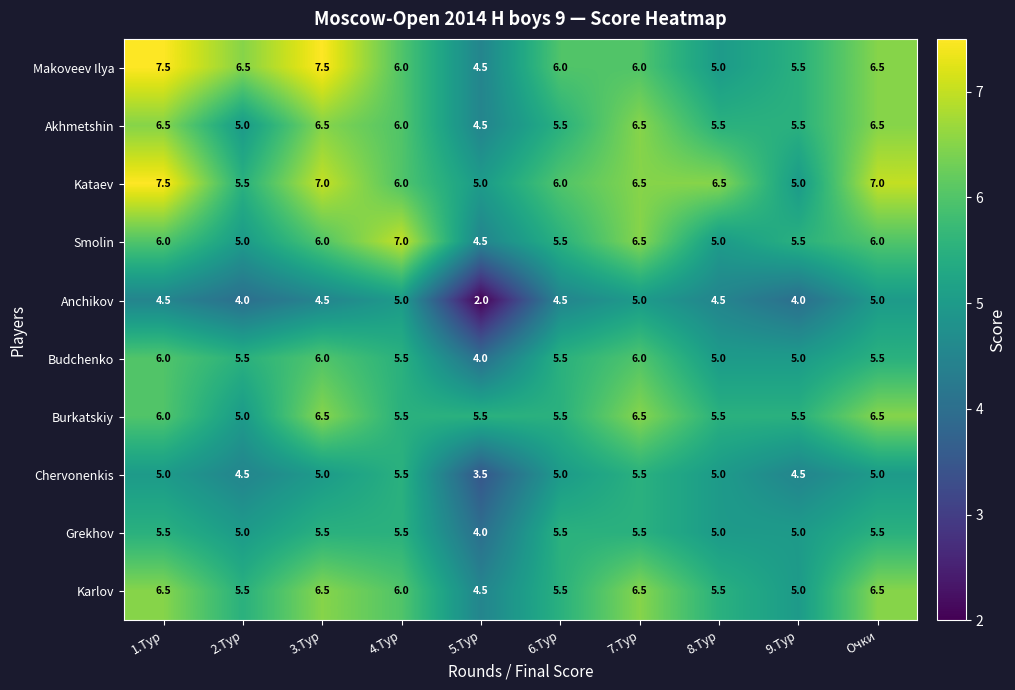

Which category has the lowest value across all series?

5.Тур